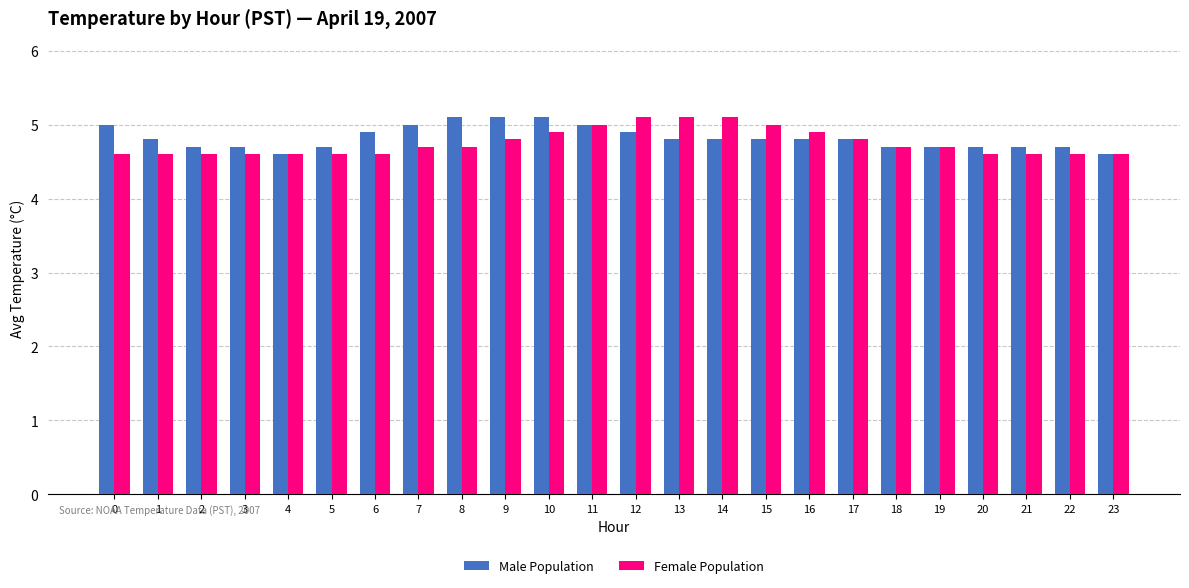

Are the bars grouped side by side (vs. stacked)?

Yes